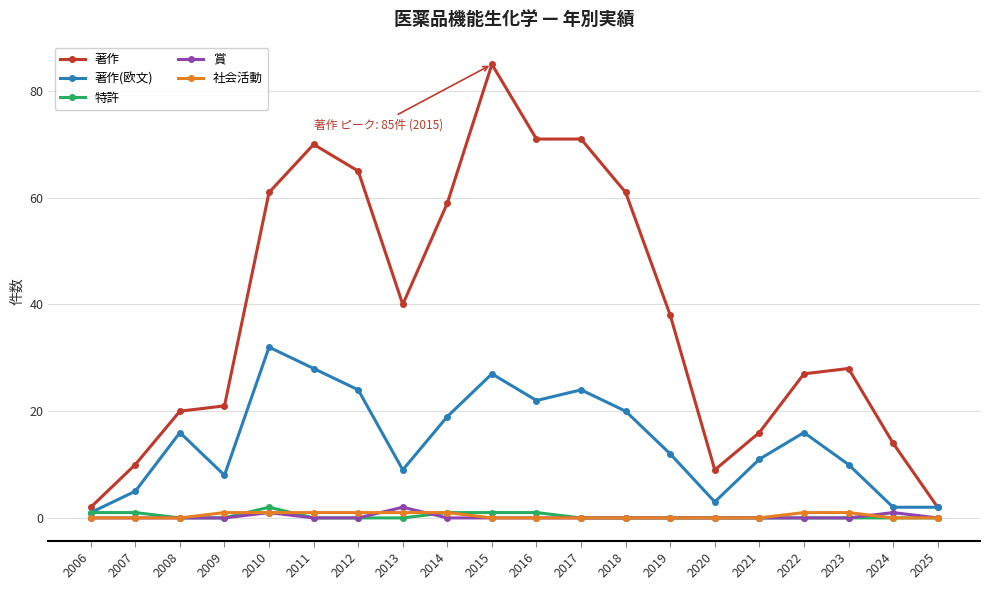

True or false: 賞 and 著作 intersect in this chart.

False